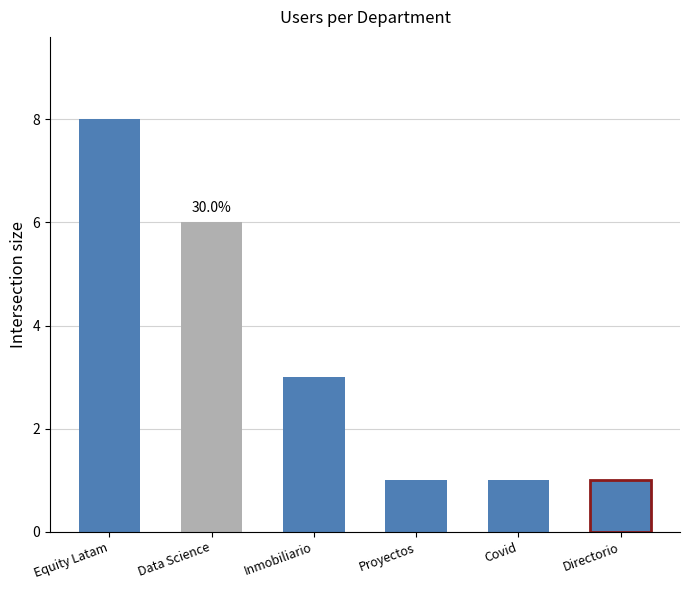

What position from the left is Data Science?

2